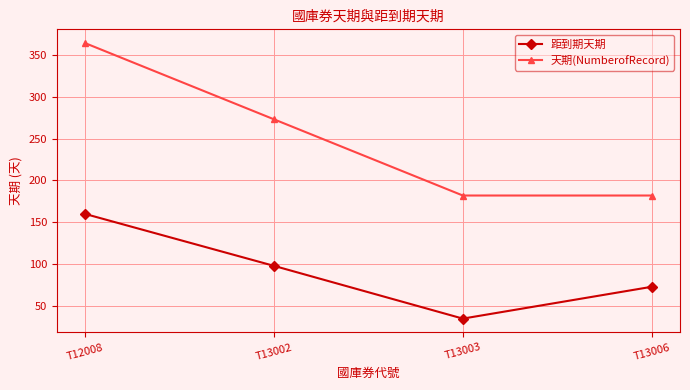

What are all the series names shown in the legend?

距到期天期, 天期(NumberofRecord)